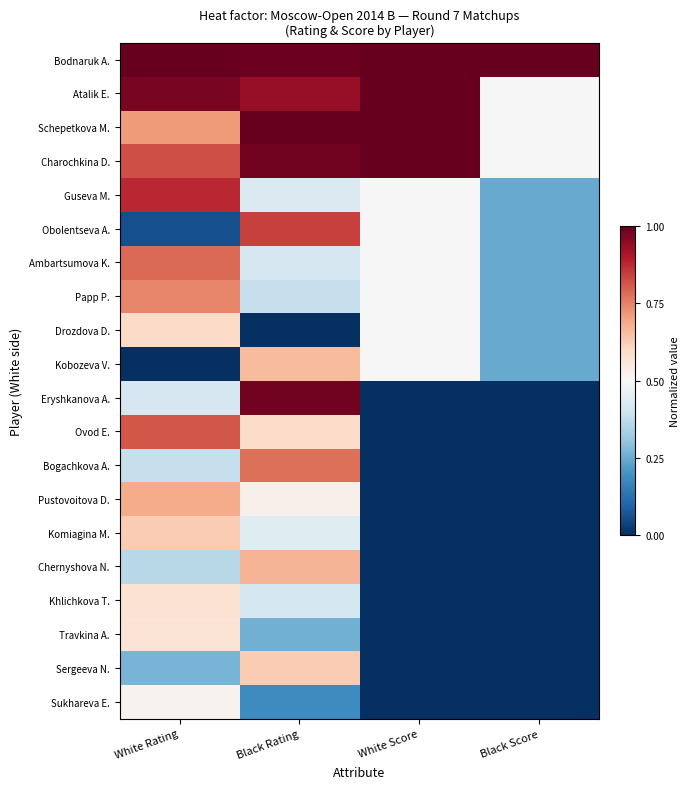

How many data points does each series have?

4